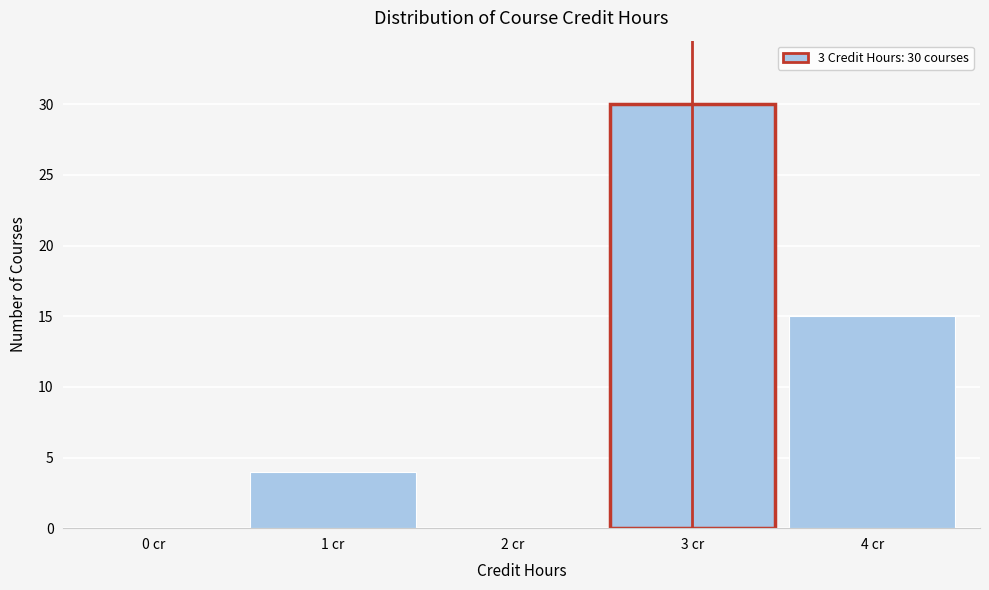

Reading left to right, what are all the values shown in this chart?

0 cr=0	1 cr=4	2 cr=0	3 cr=30	4 cr=15